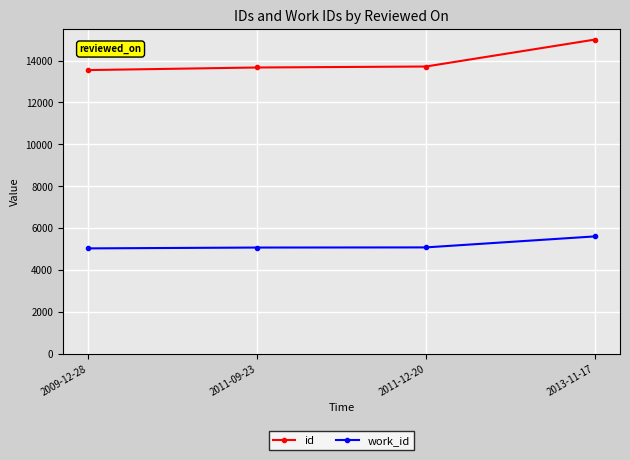

What is the sum of the id values at 2013-11-17 and 2009-12-28?

28544